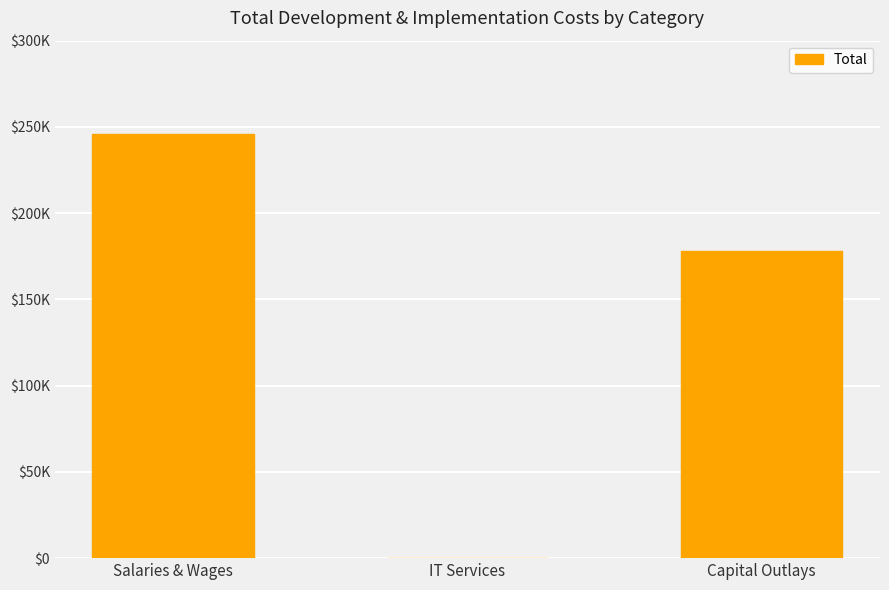

What is the approximate value at Salaries & Wages?

246000